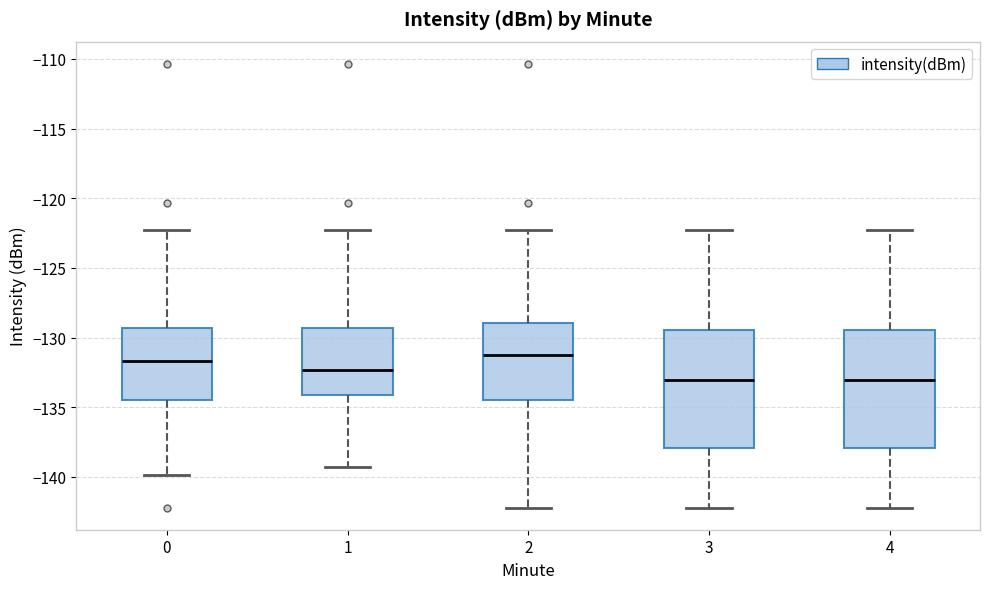

Reading left to right, read every box against the y-axis: the position of its median line, the range the box covers, and the ends of its whiskers. The values are not printed on the chart, so give them approximately, as read against the axis.

0: median -131.5, box -134.5 to -129.5, whiskers -140.0 to -122.5
1: median -132.5, box -134.0 to -129.5, whiskers -139.5 to -122.5
2: median -131.5, box -134.5 to -129.0, whiskers -142.0 to -122.5
3: median -133.0, box -138.0 to -129.5, whiskers -142.0 to -122.5
4: median -133.0, box -138.0 to -129.5, whiskers -142.0 to -122.5